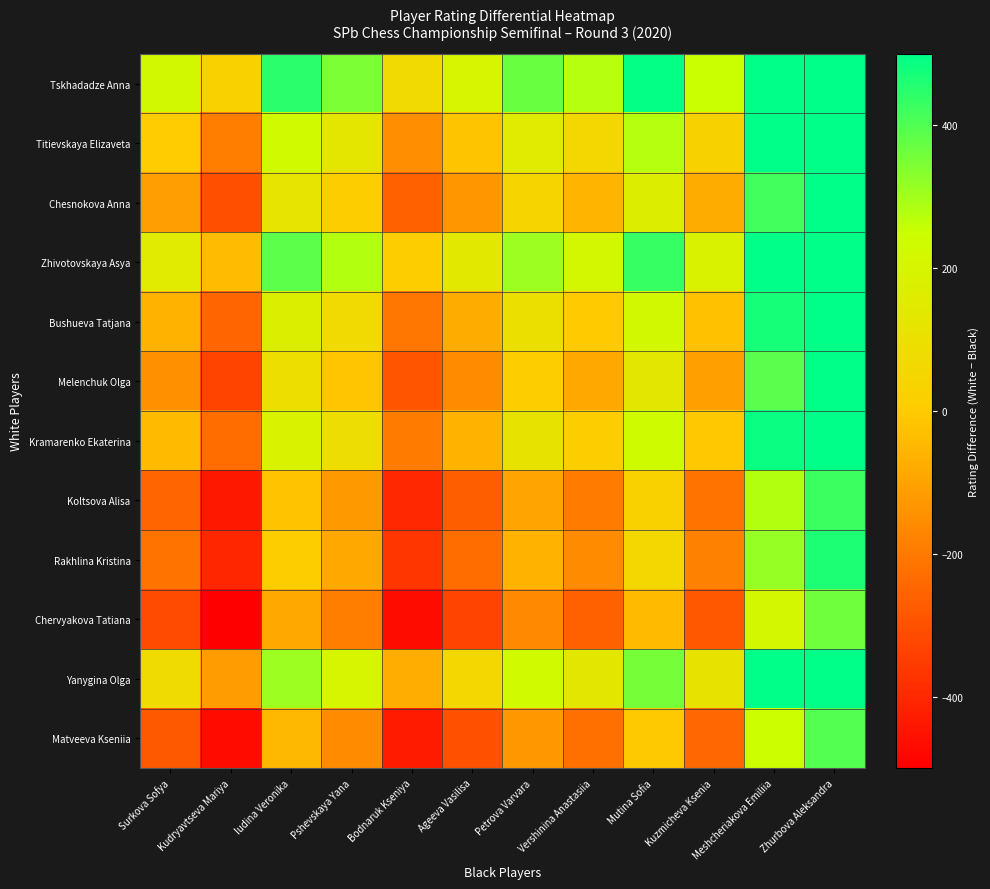

Which has a higher value, Surkova Sofya or Pshevskaya Yana?

Pshevskaya Yana